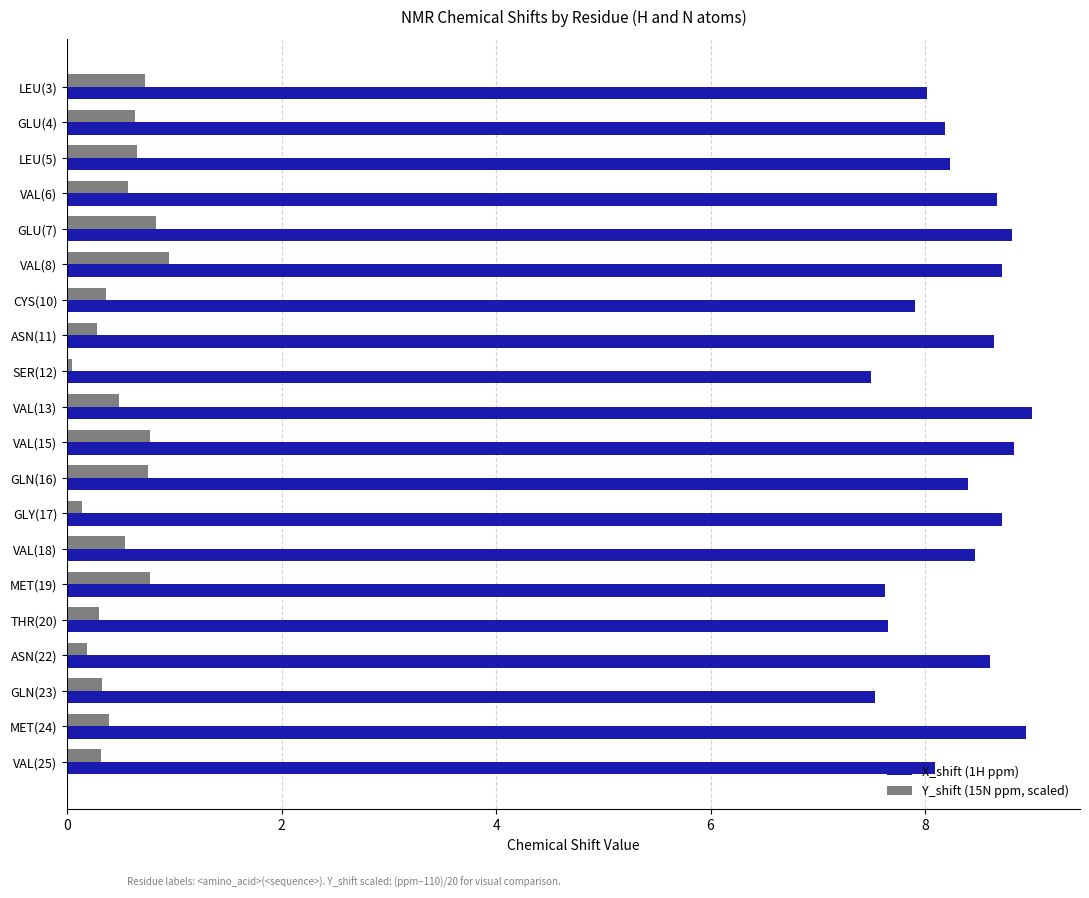

Is the value of Y_shift (15N ppm, scaled) at GLU(7) greater than the value of X_shift (1H ppm) at VAL(8)?

No